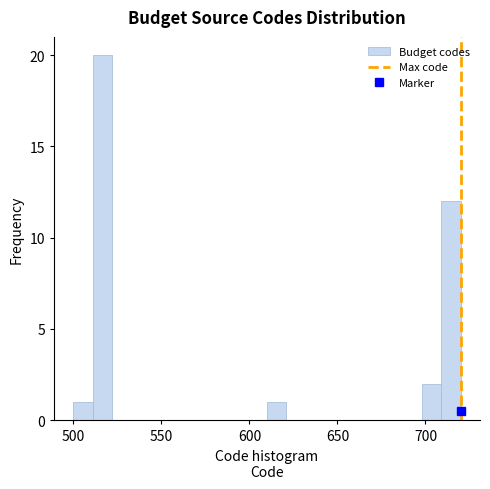

Read against the x-axis, roughly where is the centre of the tallest bar?

515